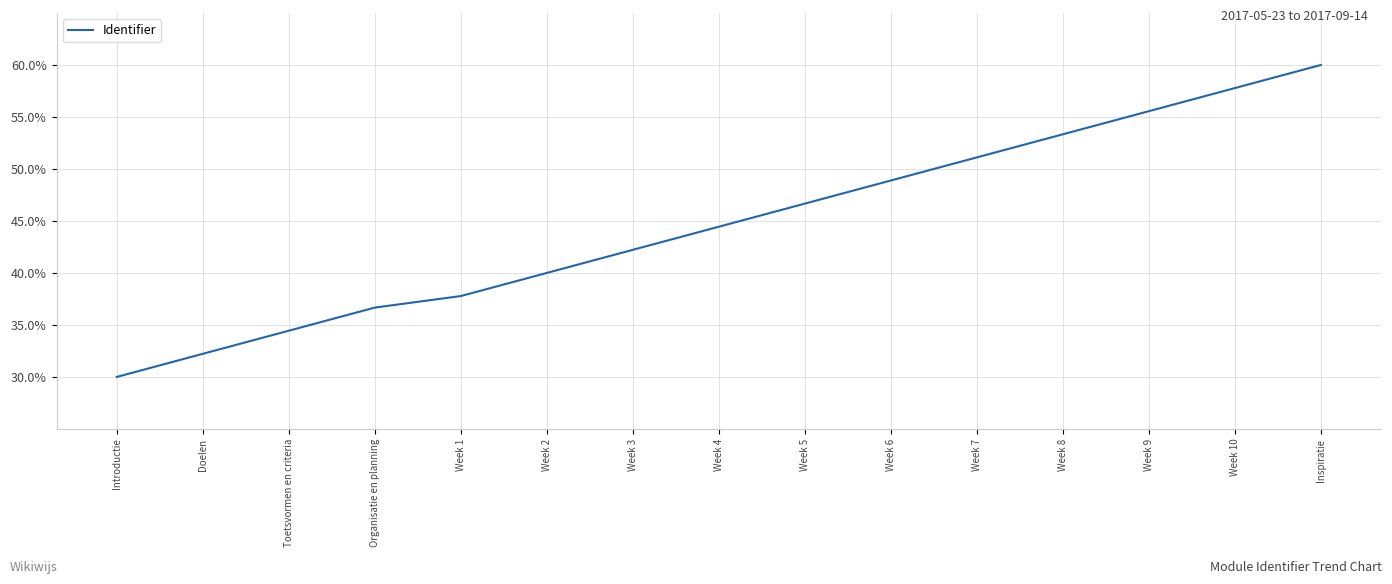

Does the chart have visible grid lines?

Yes